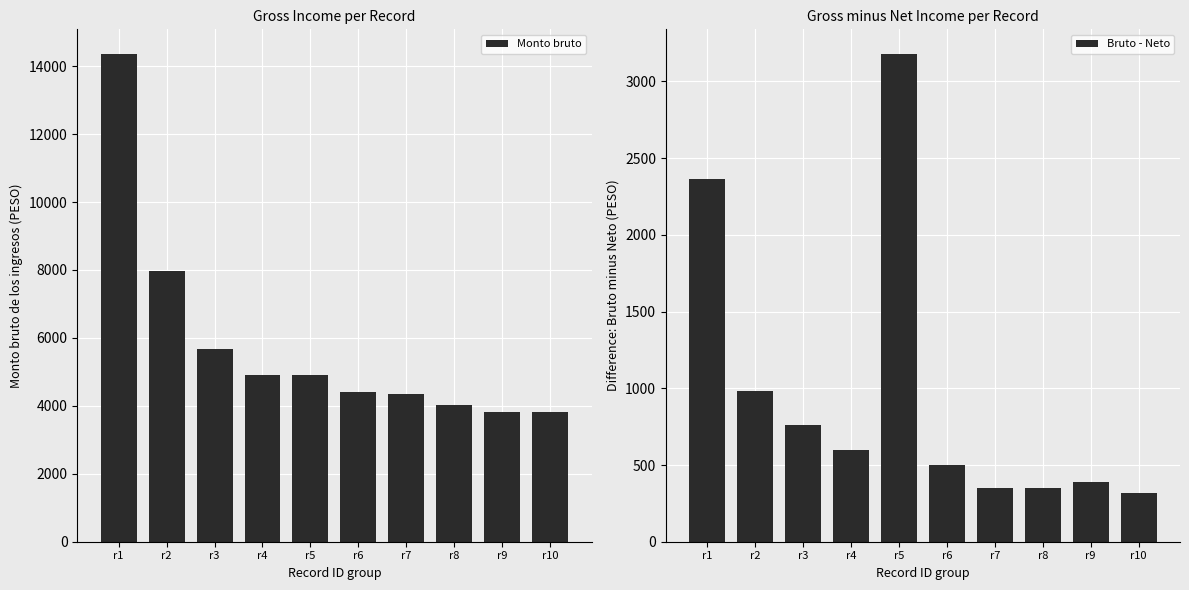

The Bruto - Neto series shows 985.7 at r4. True or false?

False